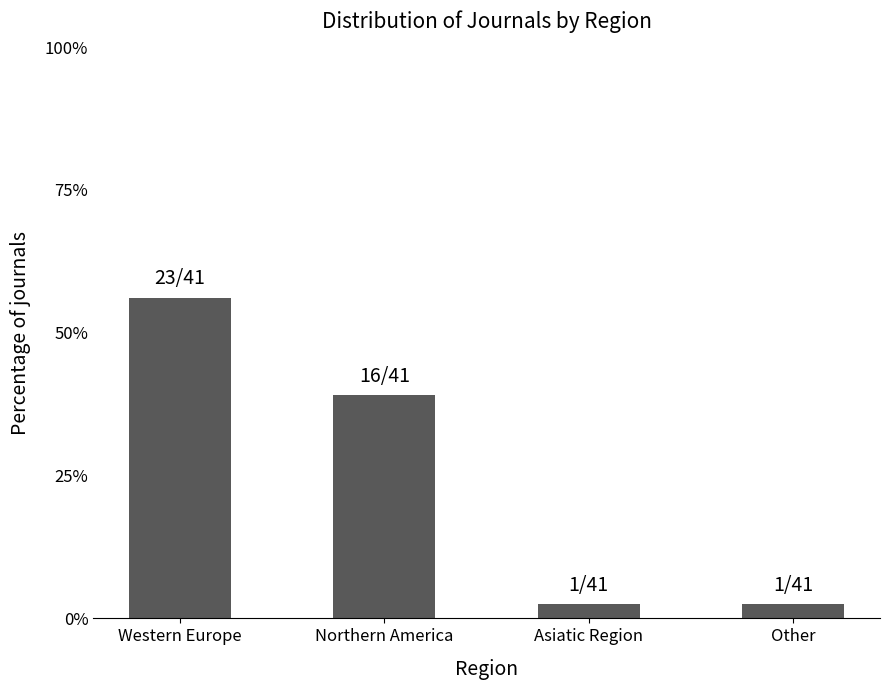

What is the change in value from Western Europe to Northern America?

-17.1